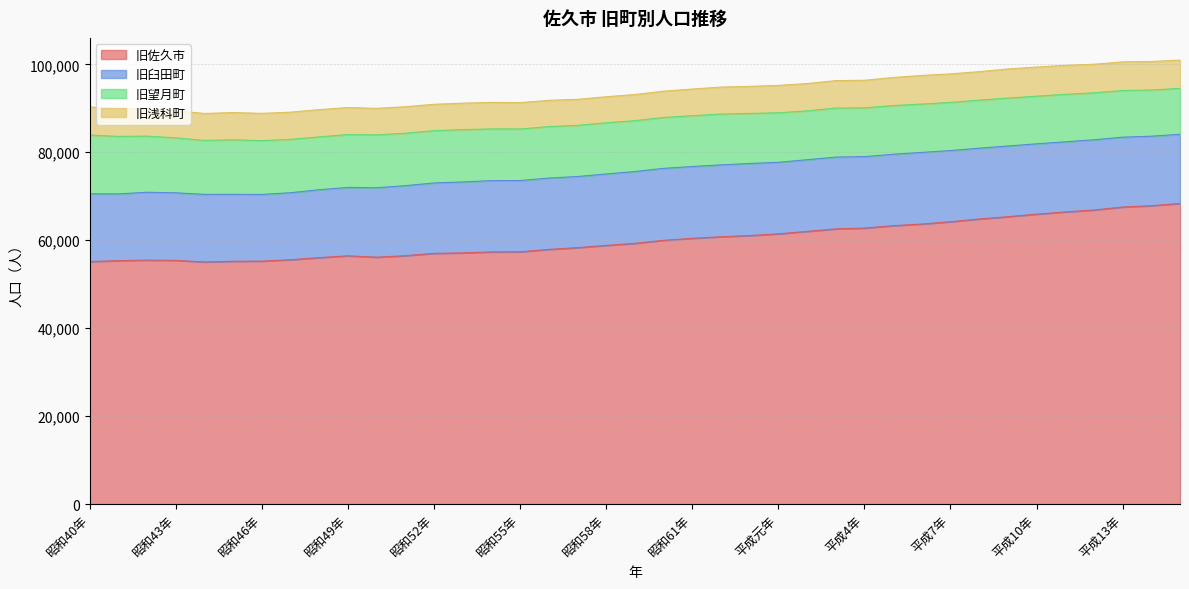

Where is the first local maximum for 旧浅科町?

昭和45年